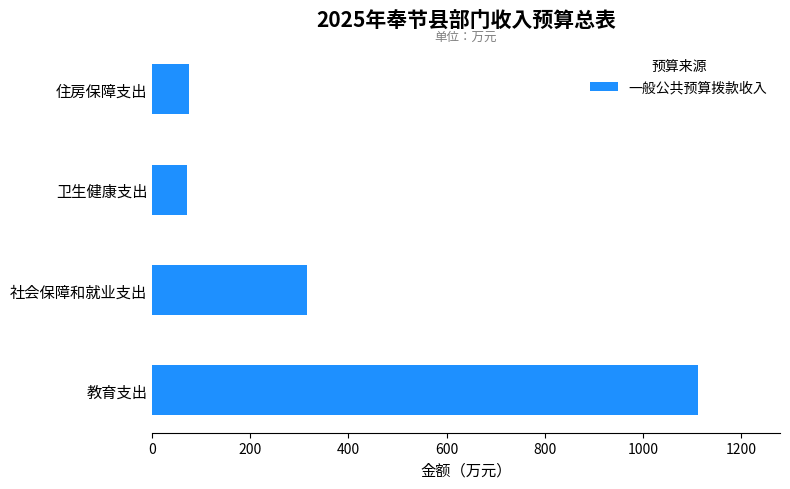

How many data points does each series have?

4